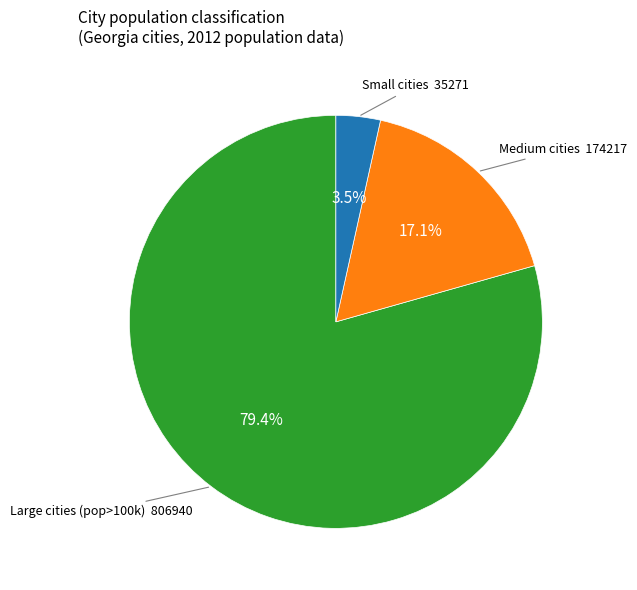

How many slices are in this pie chart?

3